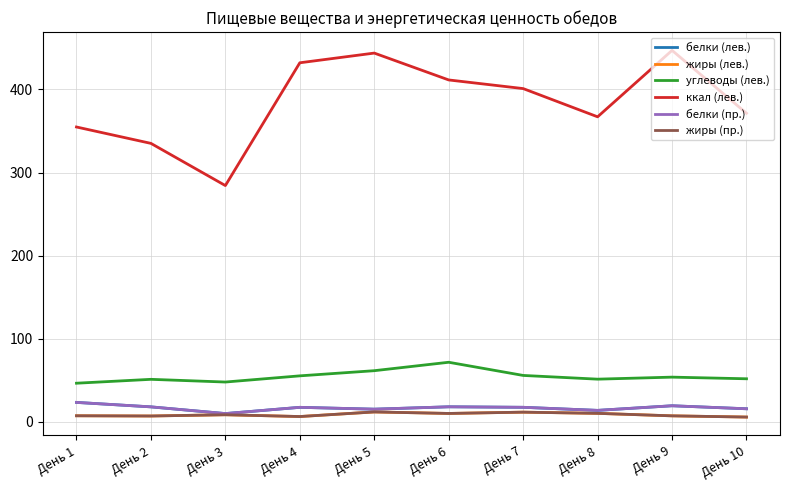

What is the sum of all жиры (лев.) values?

83.6